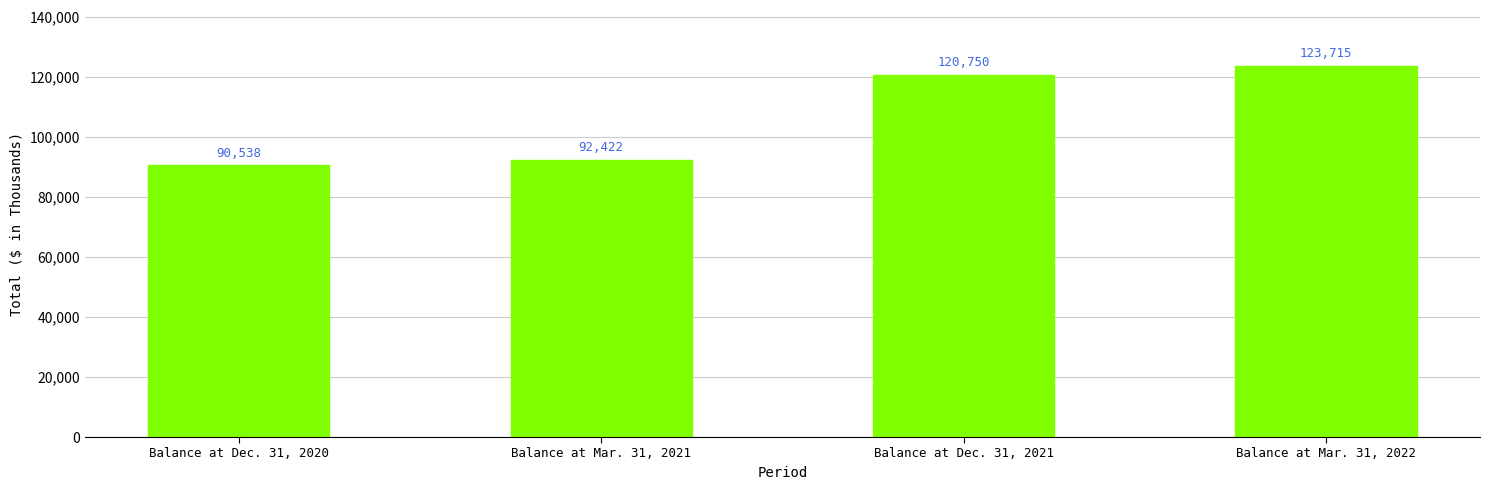

How many bars are there in total?

4